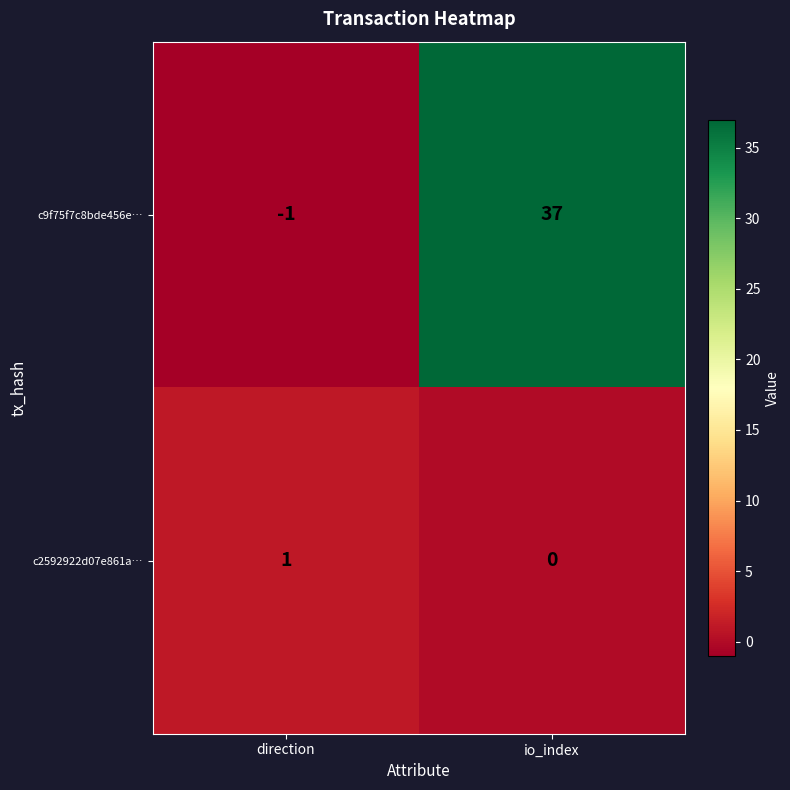

The value of c9f75f7c8bde456e… at io_index is 37. True or false?

True